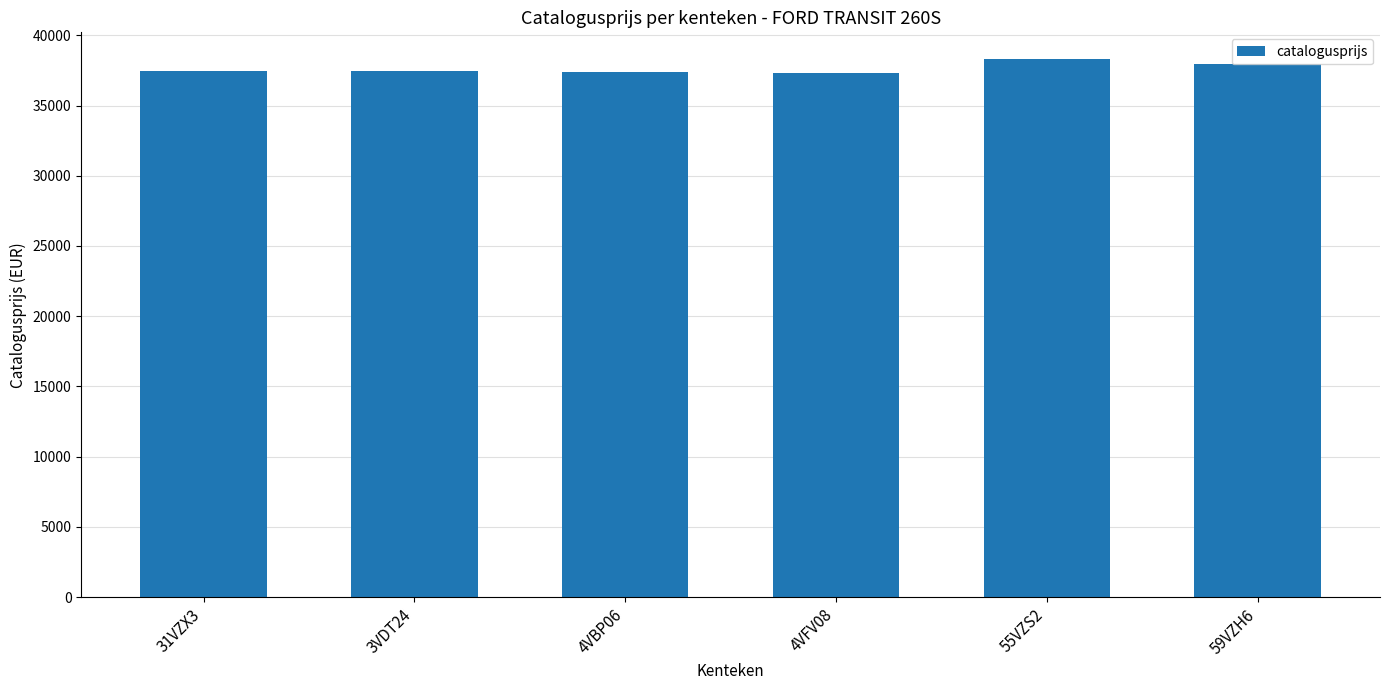

How many categories are shown in the chart?

6